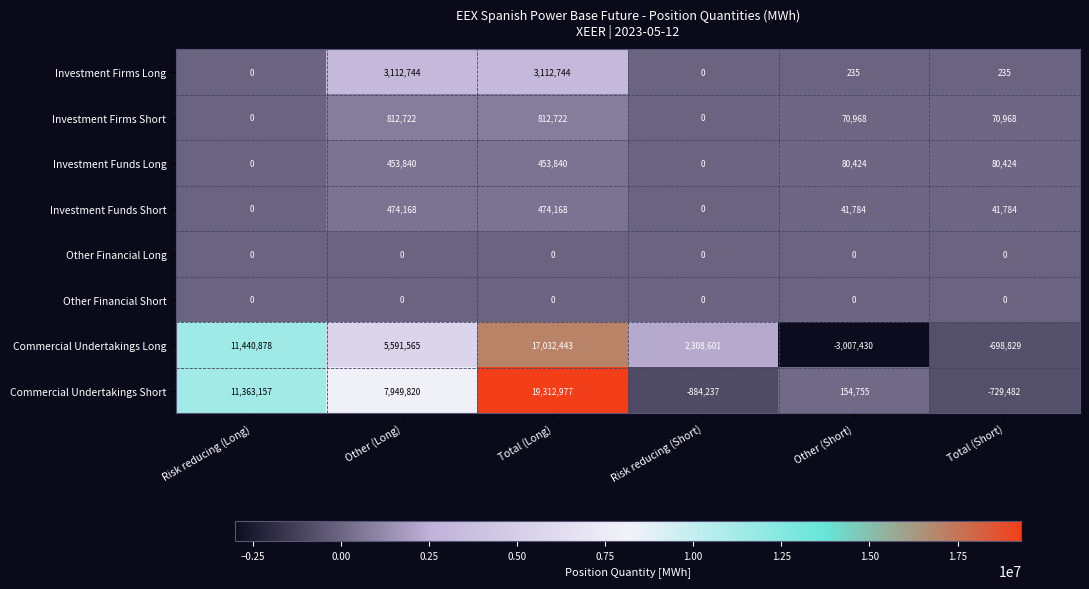

Is the value of Investment Funds Long at Other (Short) greater than the value of Investment Firms Short at Total (Short)?

Yes